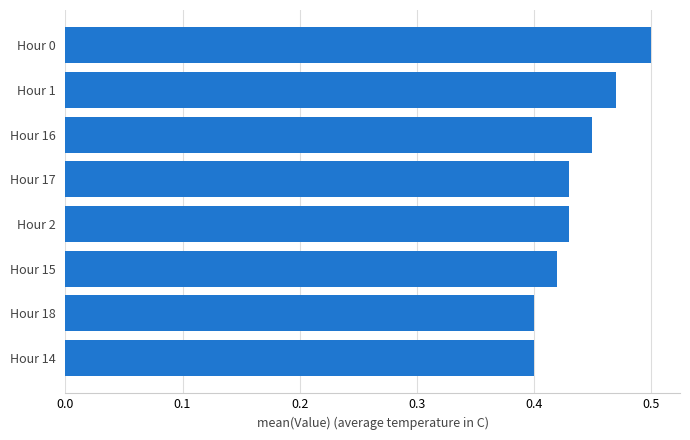

What is the sum of all values?

3.5